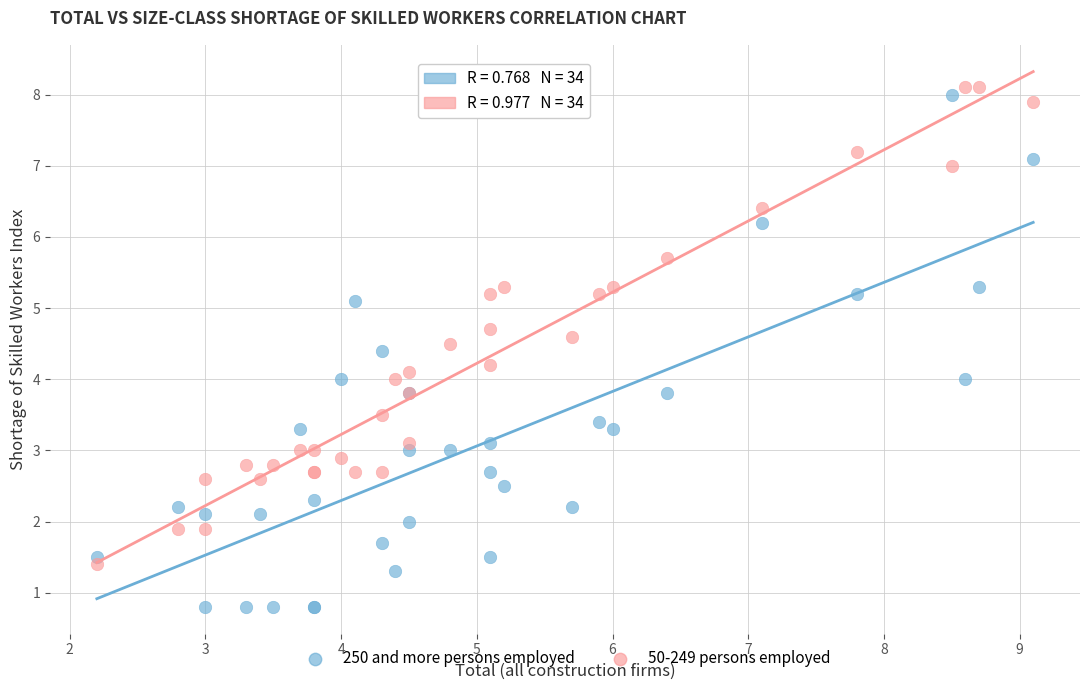

Which series has the widest spread of Y values?

250 and more persons employed